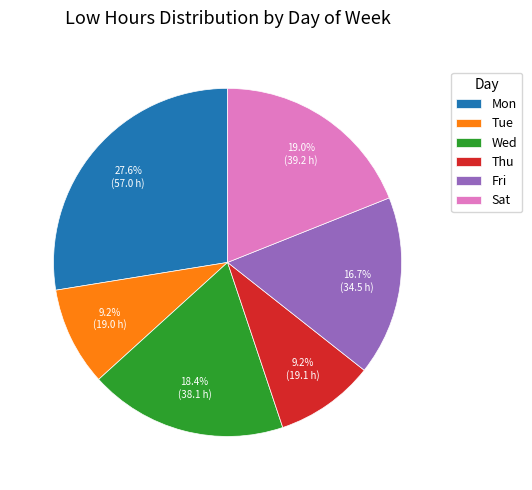

What is the ratio of the value at Wed to the value at Tue?

2.0